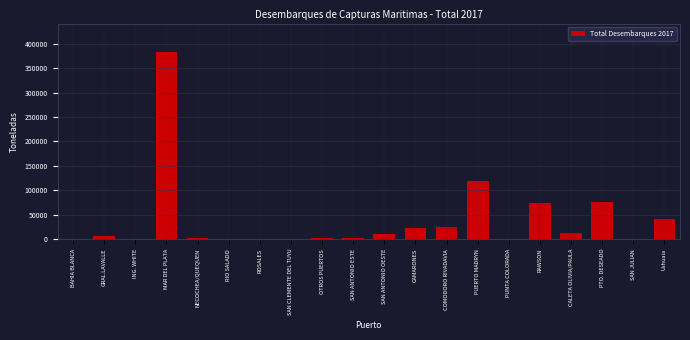

Is it true that the value at CAMARONES is 22860.9?

True